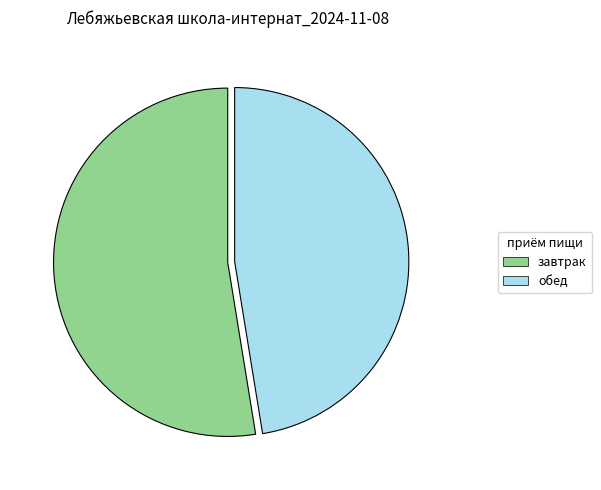

Combined, do завтрак and обед account for over 50%?

Yes